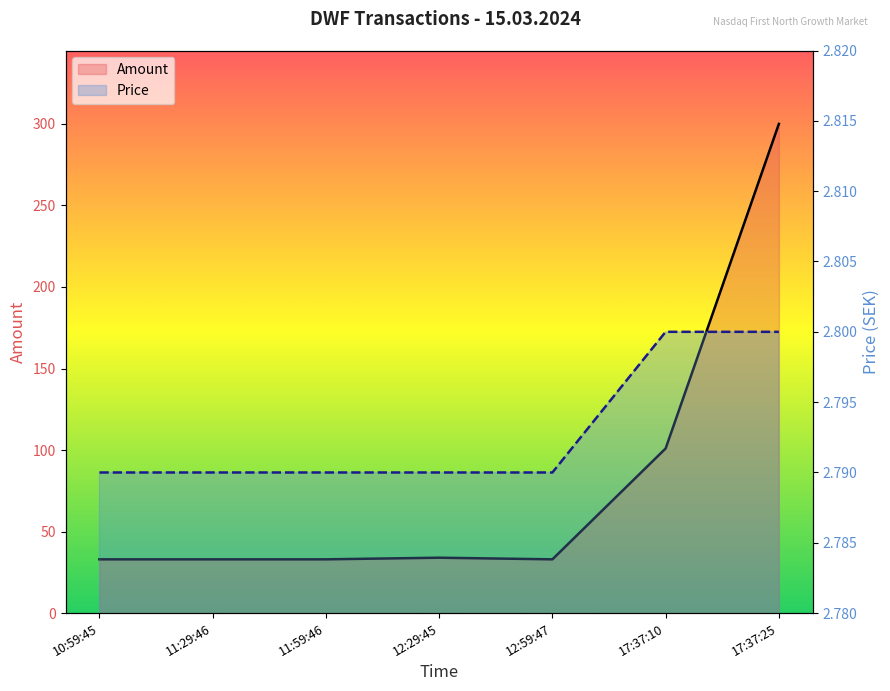

How many series are shown in this chart?

2